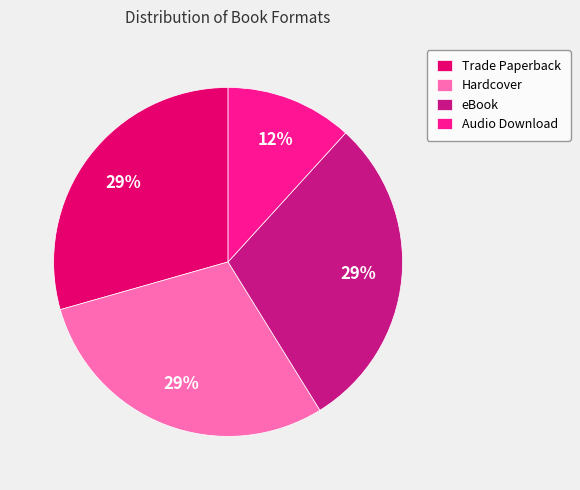

Does Trade Paperback represent more than half of the total?

No